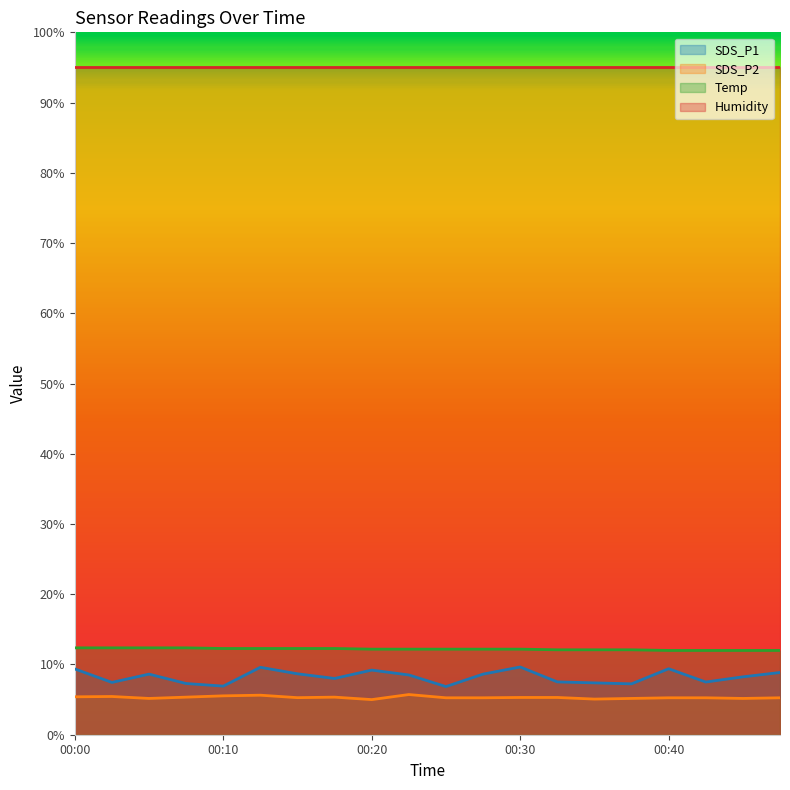

Between 00:00 and 00:42, which series saw the biggest shift?

SDS_P1